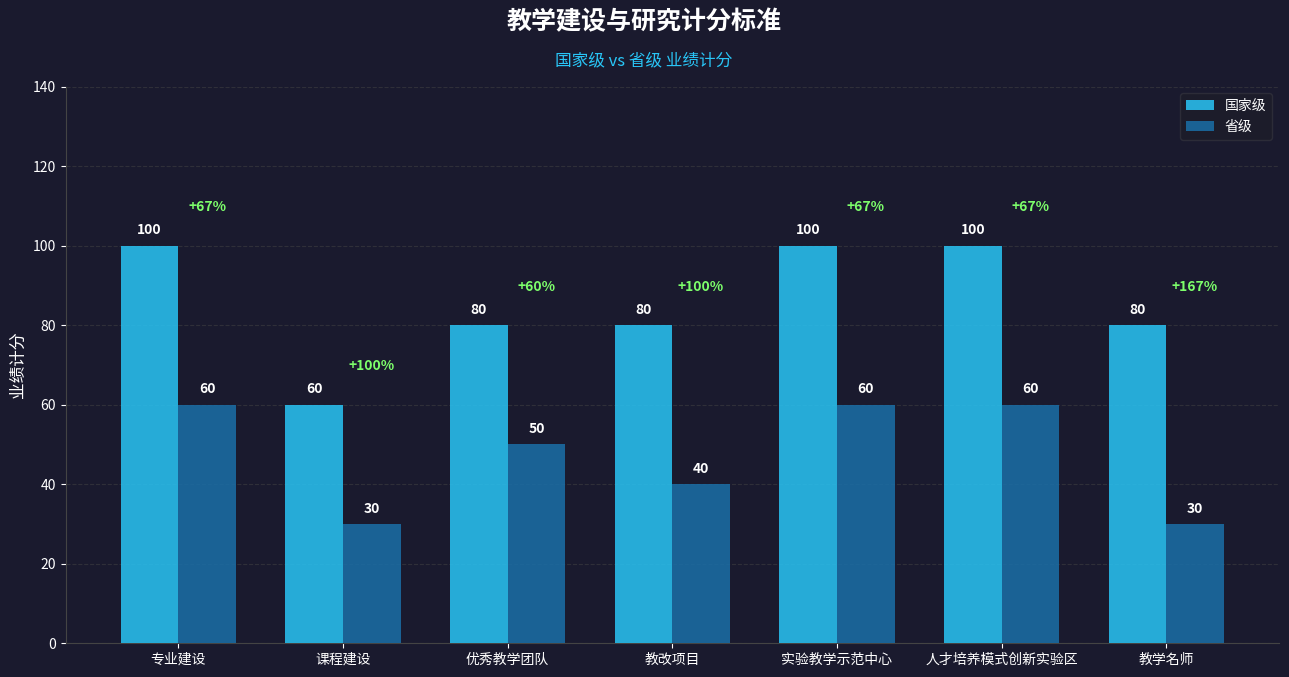

Read the 国家级 value at 优秀教学团队.

80